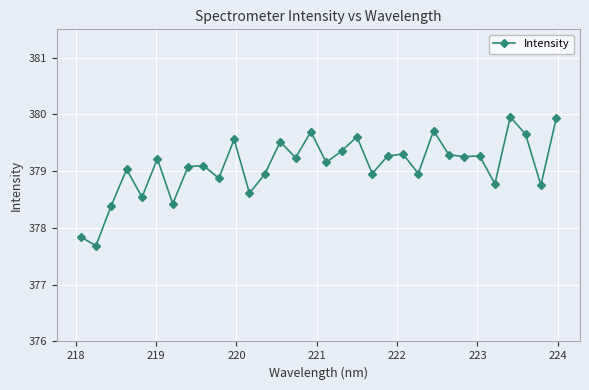

True or false: the data has more than 1 interior local peaks.

True